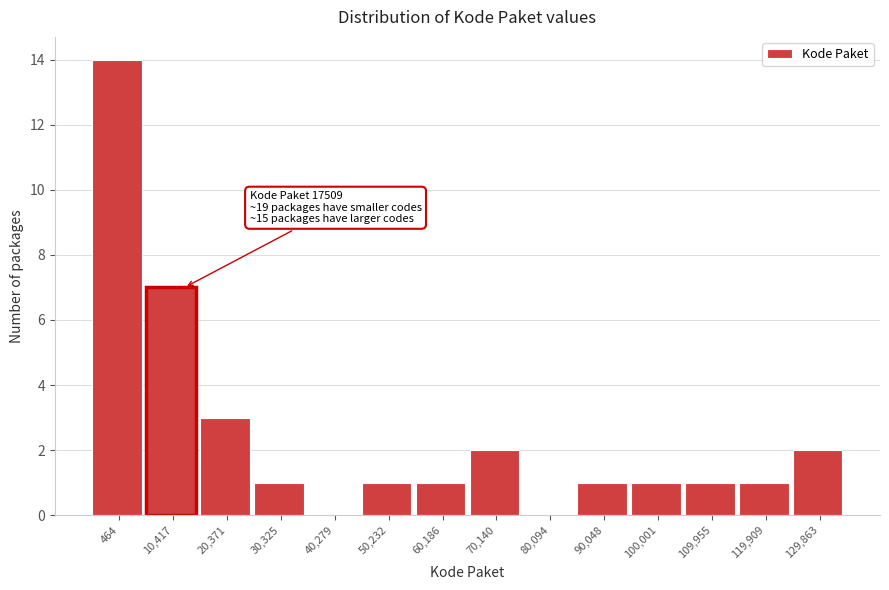

Reading right to left, what are all the values shown in this chart?

129,863=2	119,909=1	109,955=1	100,001=1	90,048=1	80,094=0	70,140=2	60,186=1	50,232=1	40,279=0	30,325=1	20,371=3	10,417=7	464=14